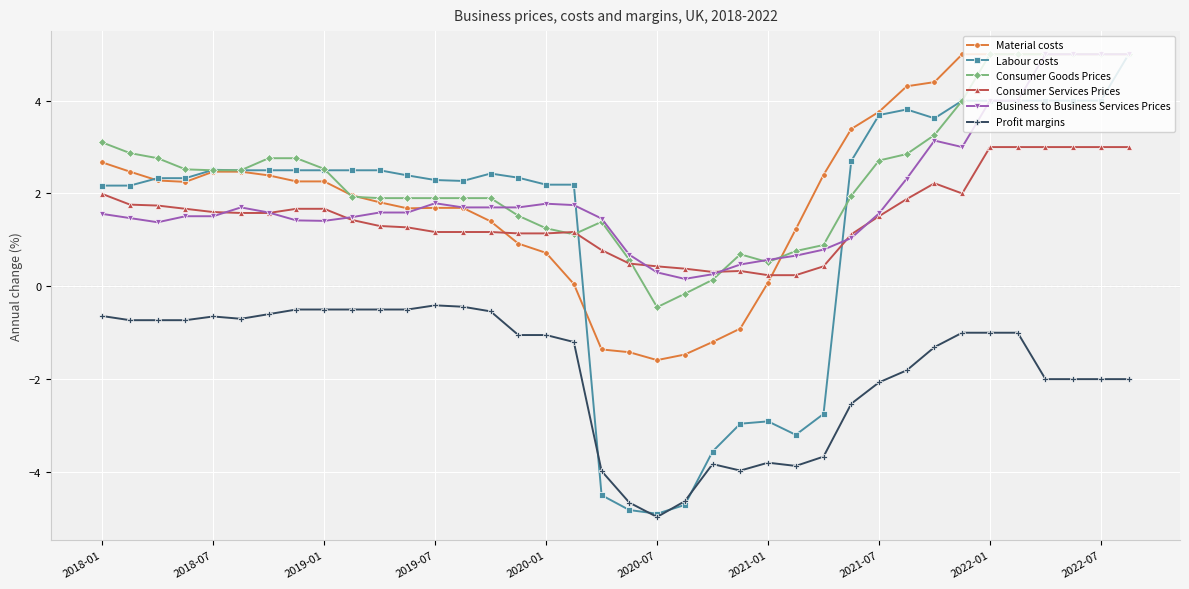

True or false: Consumer Services Prices has more than 1 points higher than both neighbors.

True